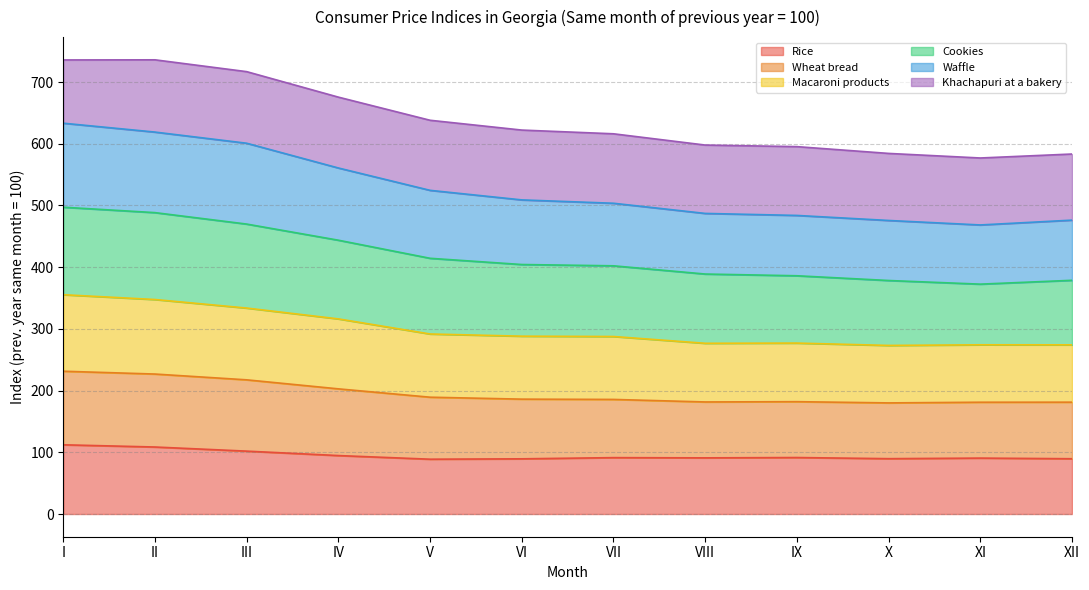

Is it true that Rice equals 37.8 at IX?

False